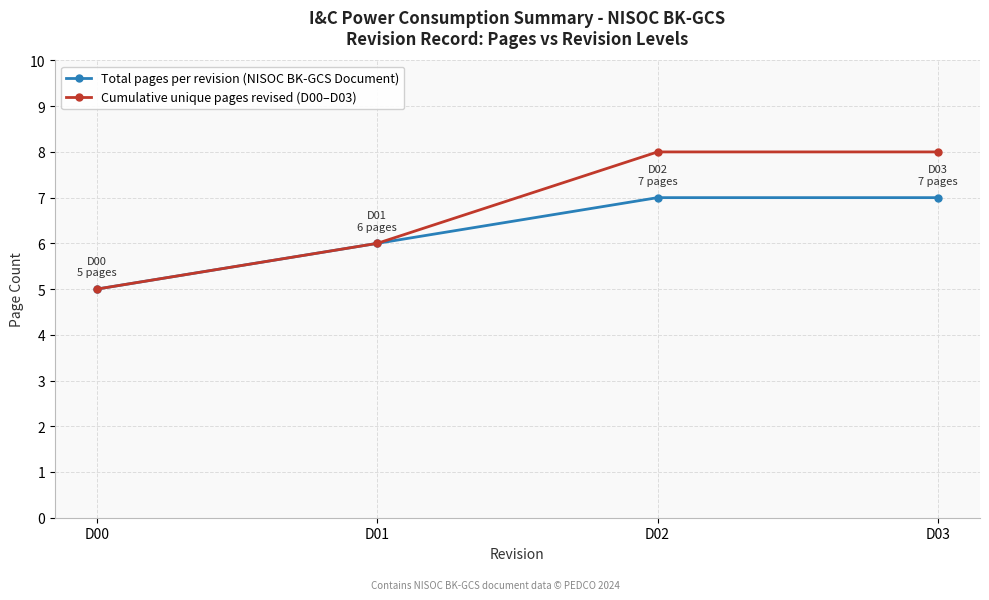

What is the difference between the Total pages per revision (NISOC BK-GCS Document) values at D01 and D02?

1